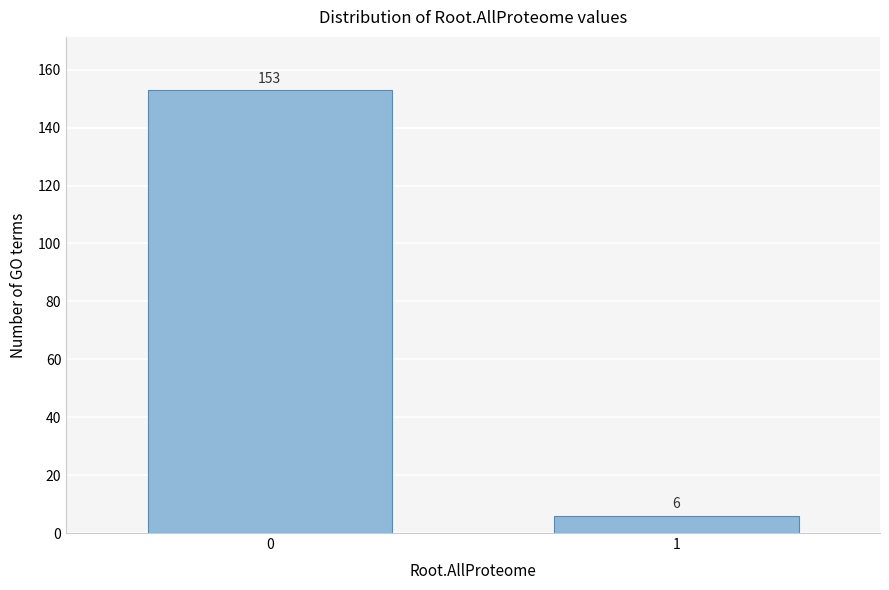

Reading left to right, transcribe all the data shown in this chart.

0=153	1=6